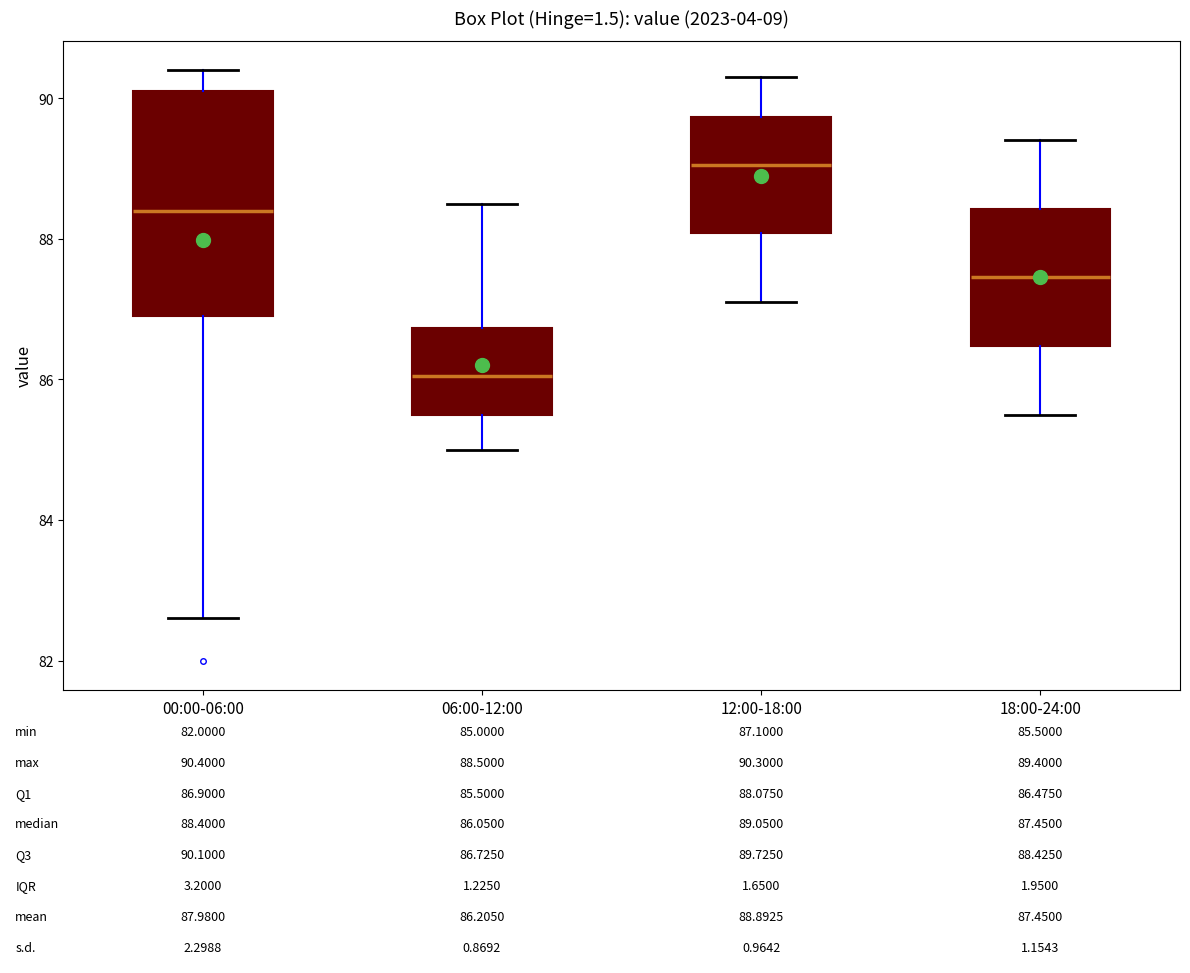

Which box is the tallest, from its lower edge to its upper edge?

00:00-06:00